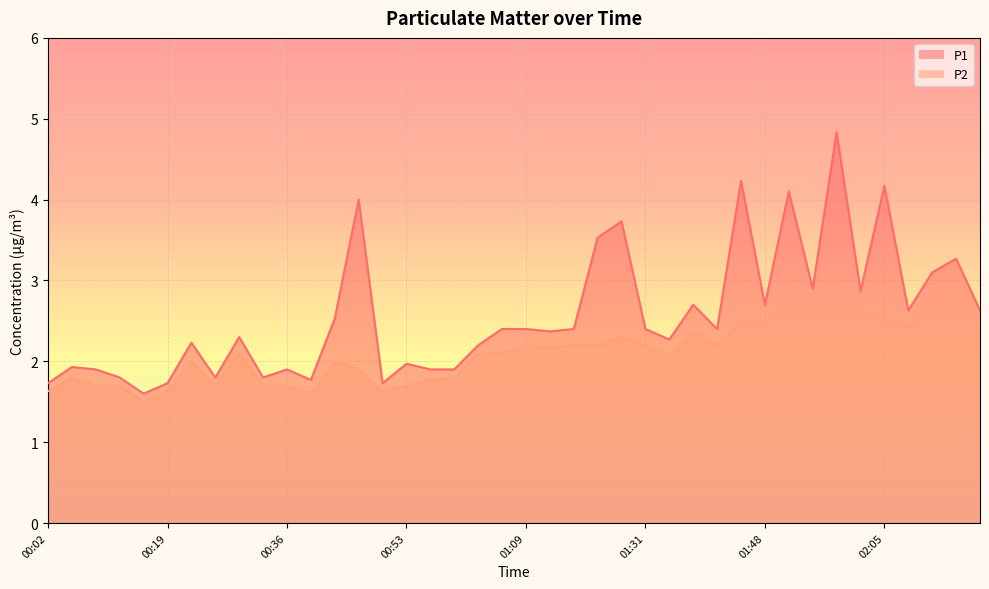

Rank the series by their average value, from highest to lowest.

P1, P2